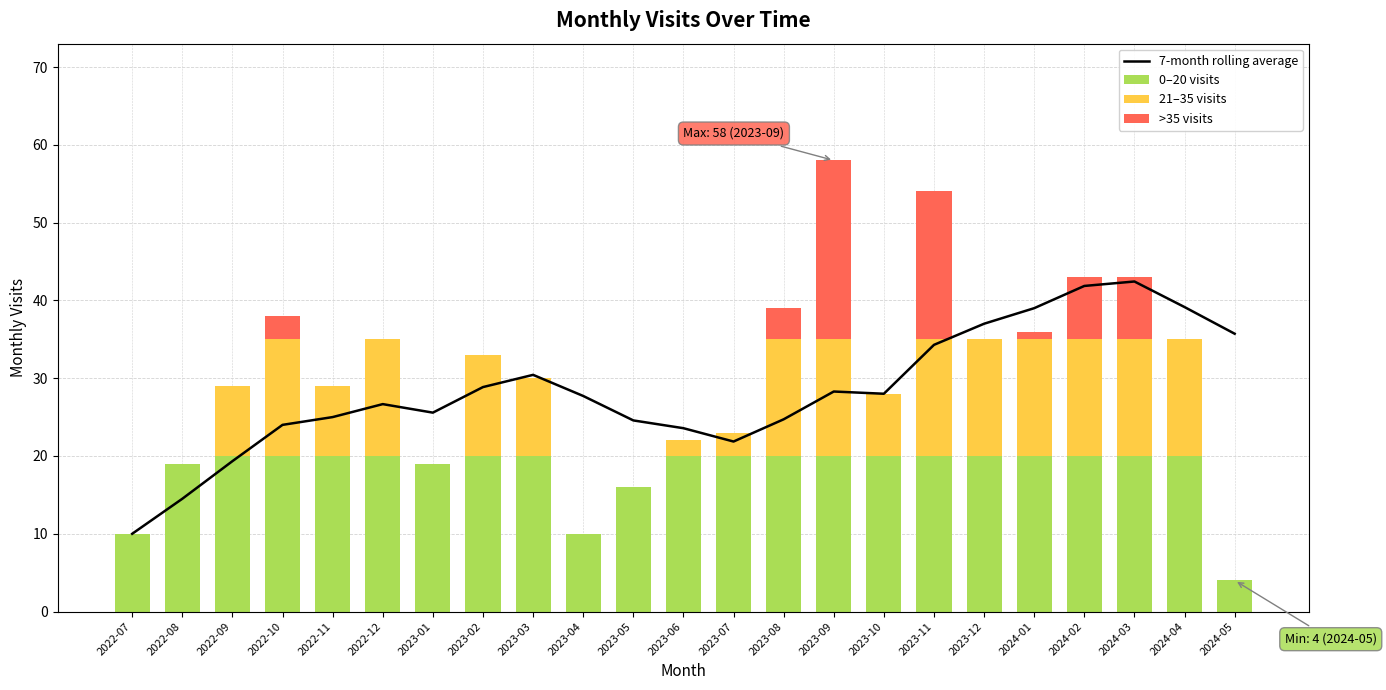

Reading right to left, what are all the values shown in this chart?

7-month rolling average: 35.7	39.1	42.4	41.9	39.0	37.0	34.3	28.0	28.3	24.7	21.9	23.6	24.6	27.7	30.4	28.9	25.6	26.7	25.0	24.0	19.3	14.5	10.0
0–20 visits: 4.0	20.0	20.0	20.0	20.0	20.0	20.0	20.0	20.0	20.0	20.0	20.0	16.0	10.0	20.0	20.0	19.0	20.0	20.0	20.0	20.0	19.0	10.0
21–35 visits: 0.0	15.0	15.0	15.0	15.0	15.0	15.0	8.0	15.0	15.0	3.0	2.0	0.0	0.0	10.0	13.0	0.0	15.0	9.0	15.0	9.0	0.0	0.0
>35 visits: 0.0	0.0	8.0	8.0	1.0	0.0	19.0	0.0	23.0	4.0	0.0	0.0	0.0	0.0	0.0	0.0	0.0	0.0	0.0	3.0	0.0	0.0	0.0